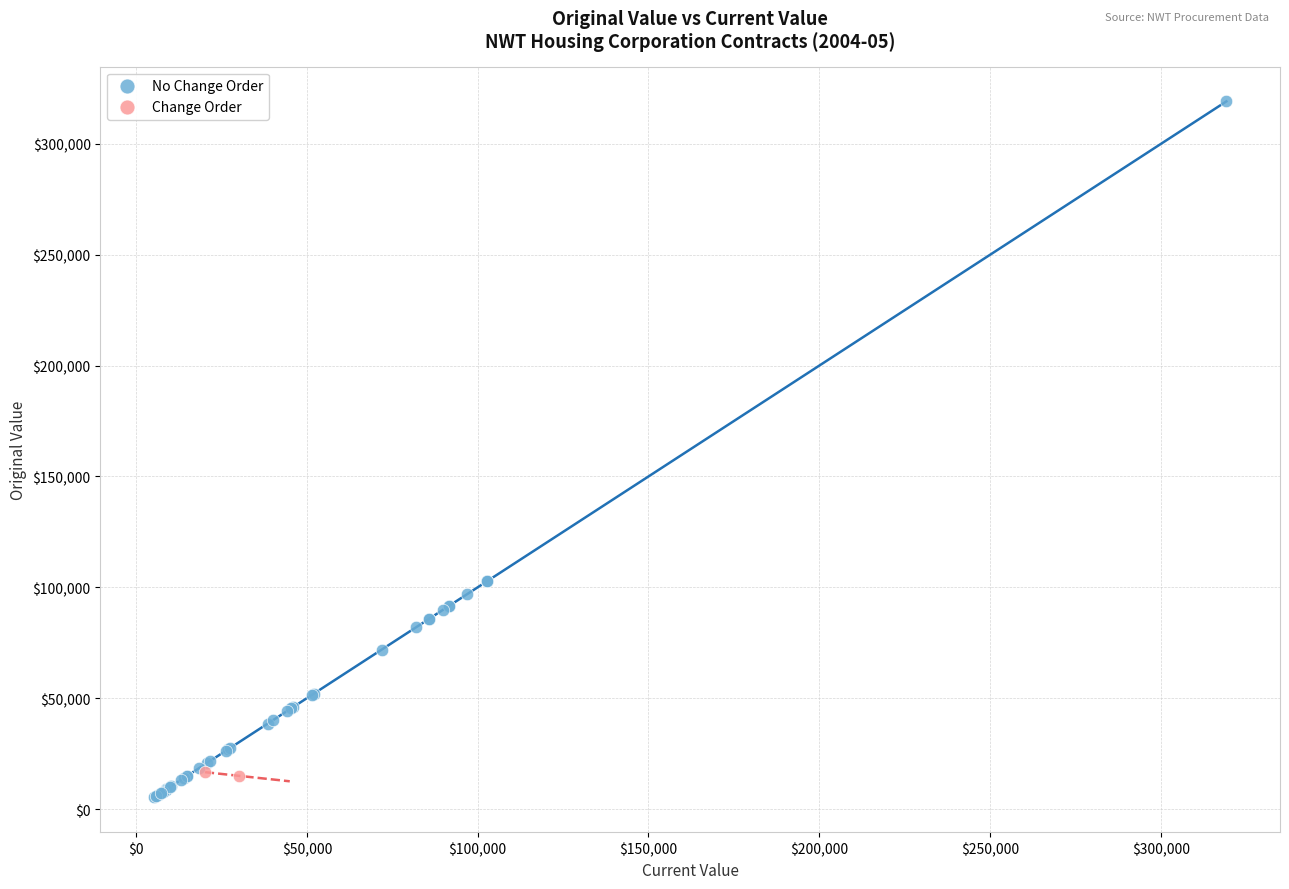

Which series has the widest spread of Y values?

No Change Order